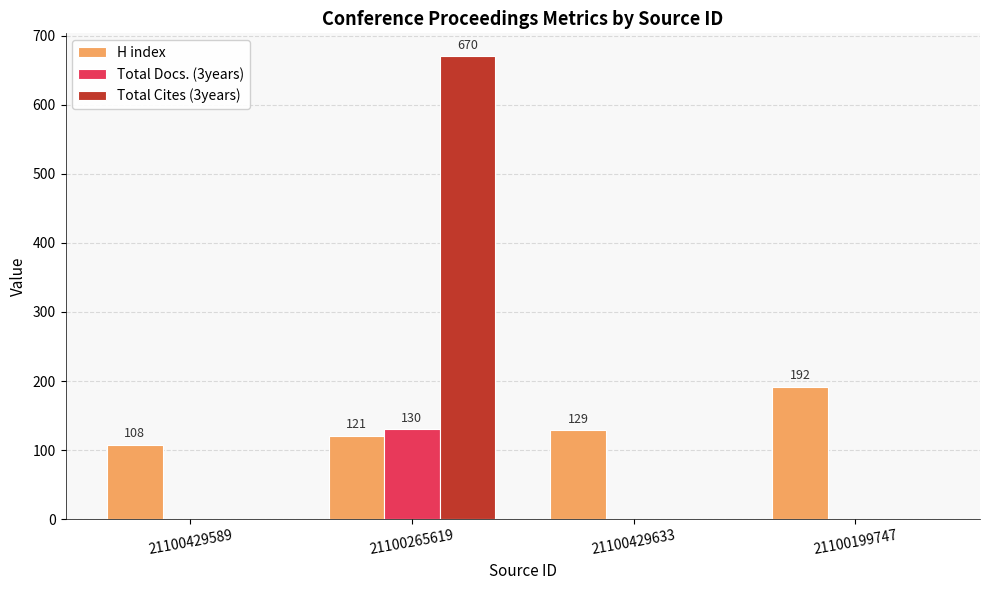

True or false: H index has a value of 108 at 21100429589.

True